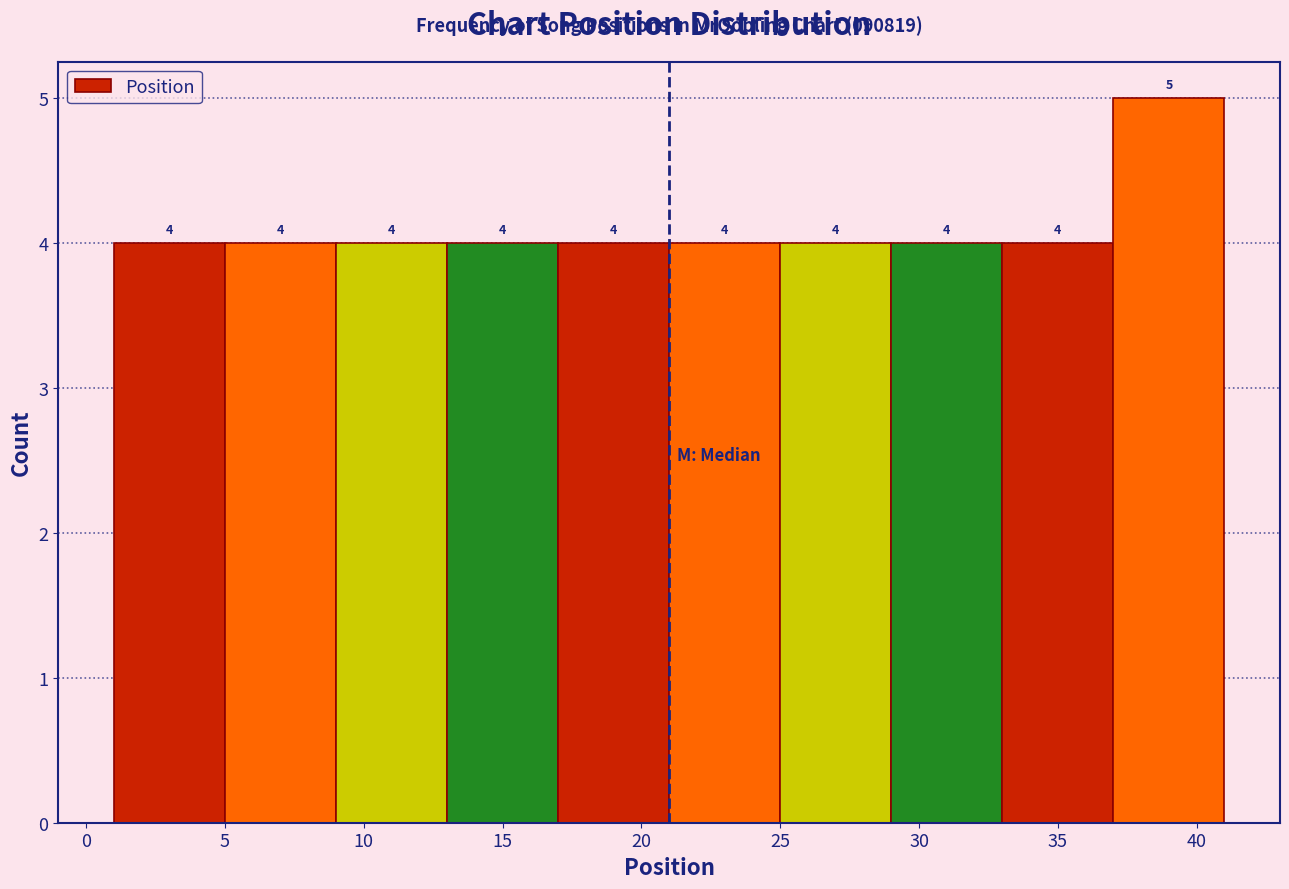

What is the height of the bar covering 29 to 33 on the x-axis?

4